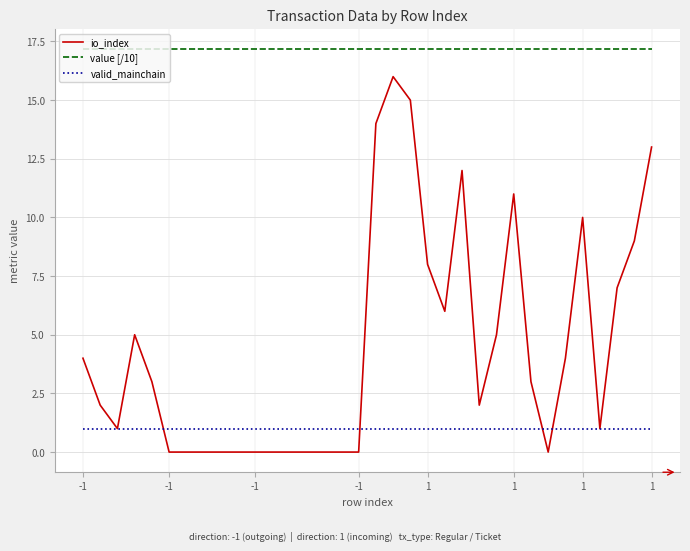

Rank the series by their average value, from highest to lowest.

value [/10], io_index, valid_mainchain